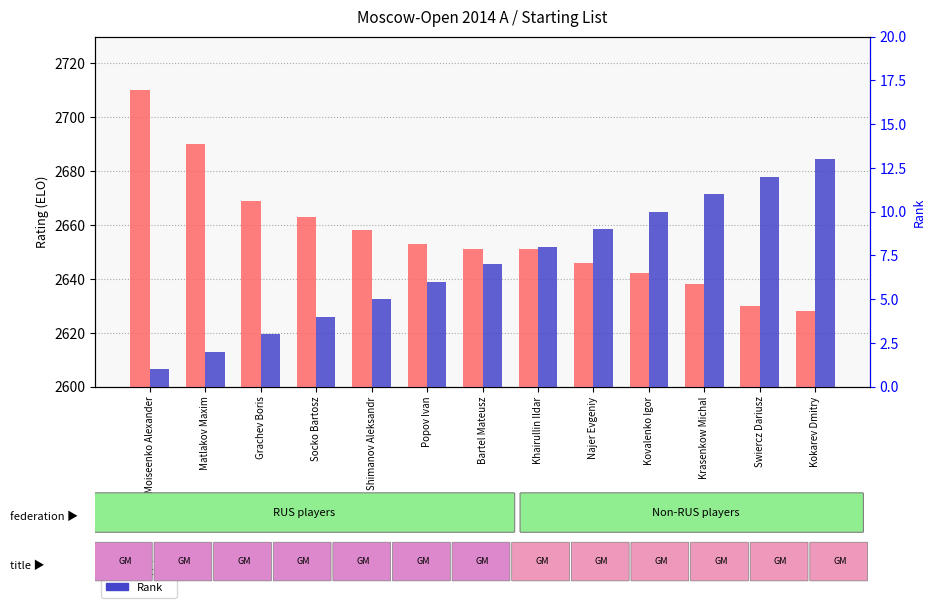

Does the chart contain stacked bars?

No